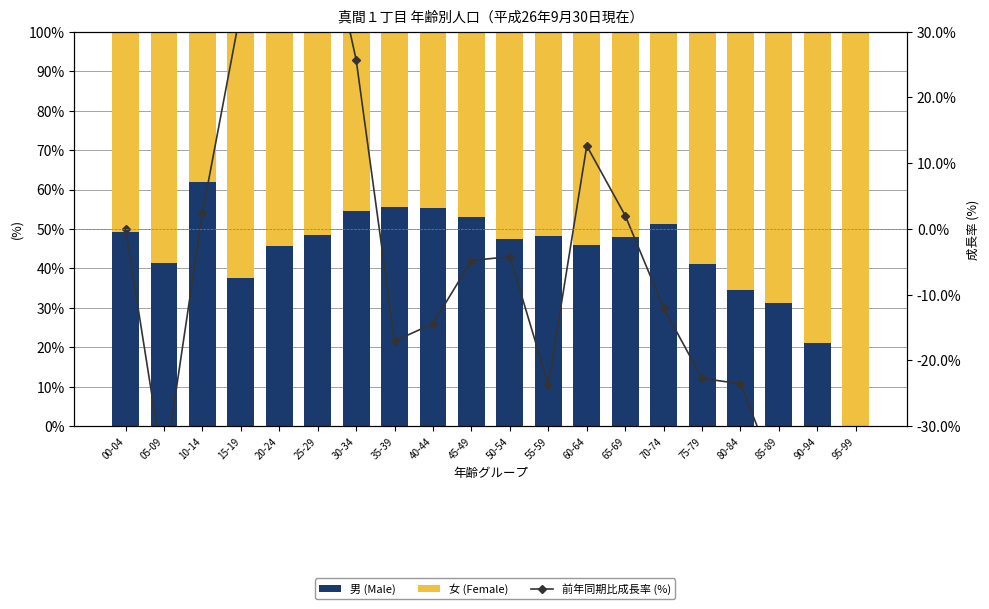

What is the average value of the 女 (Female) series?

56.4